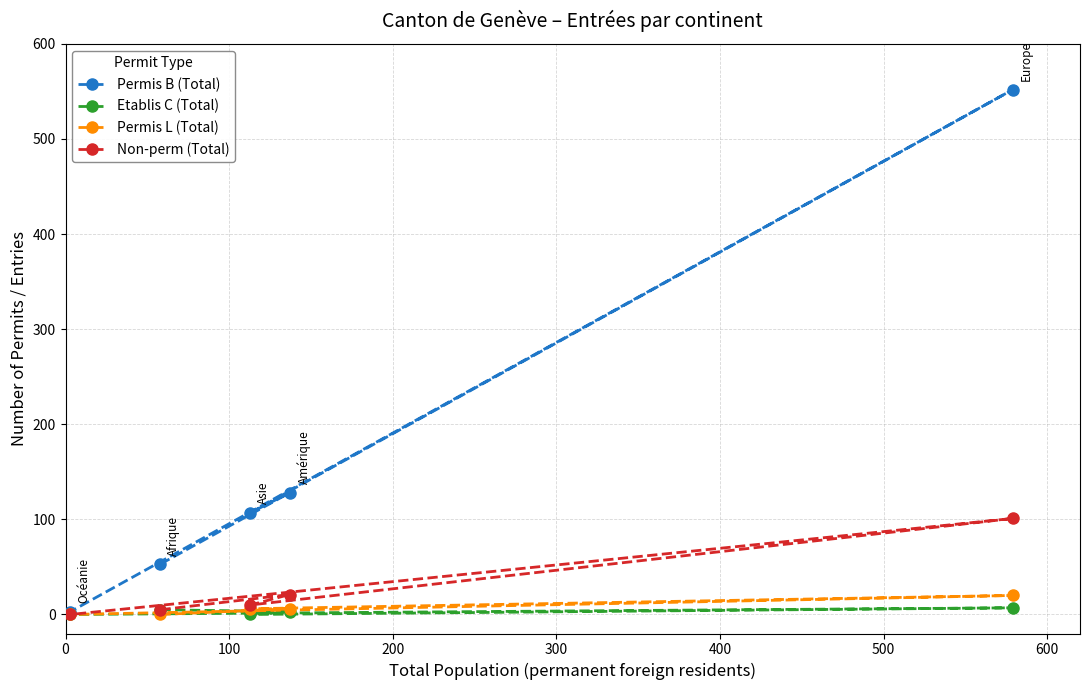

What position from the left is 100?

3